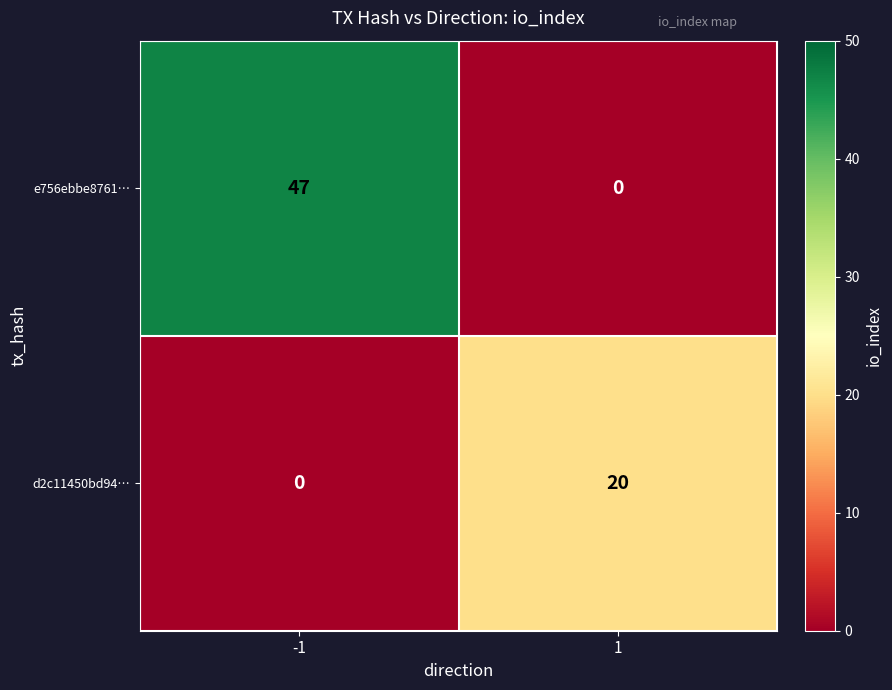

Reading left to right, list all the values displayed in this chart.

e756ebbe8761…: 47	0
d2c11450bd94…: 0	20